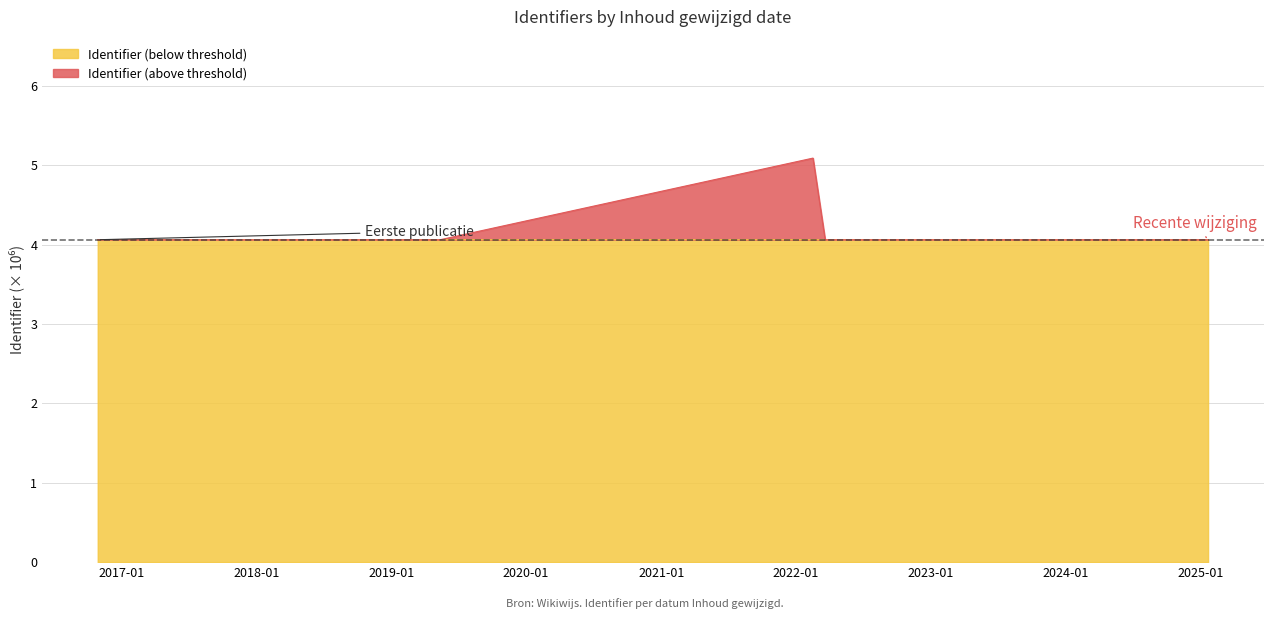

What is the ratio of the value at 2025-01-21 to the value at 2019-05-13?

1.0